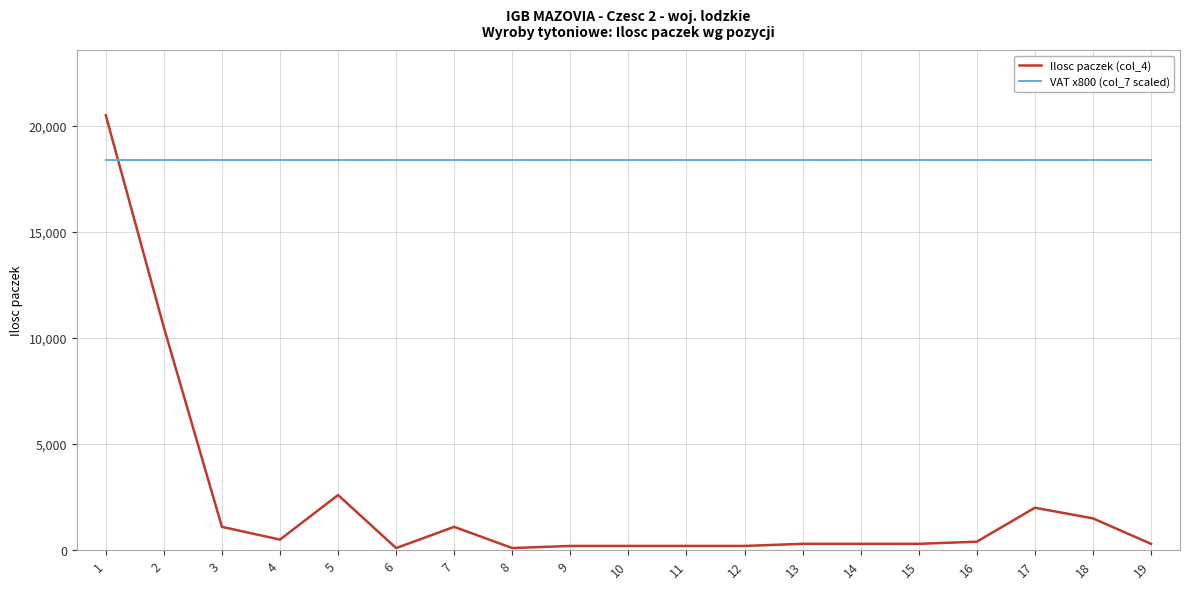

What is the sum of the Ilosc paczek (col_4) values at 12 and 8?

300